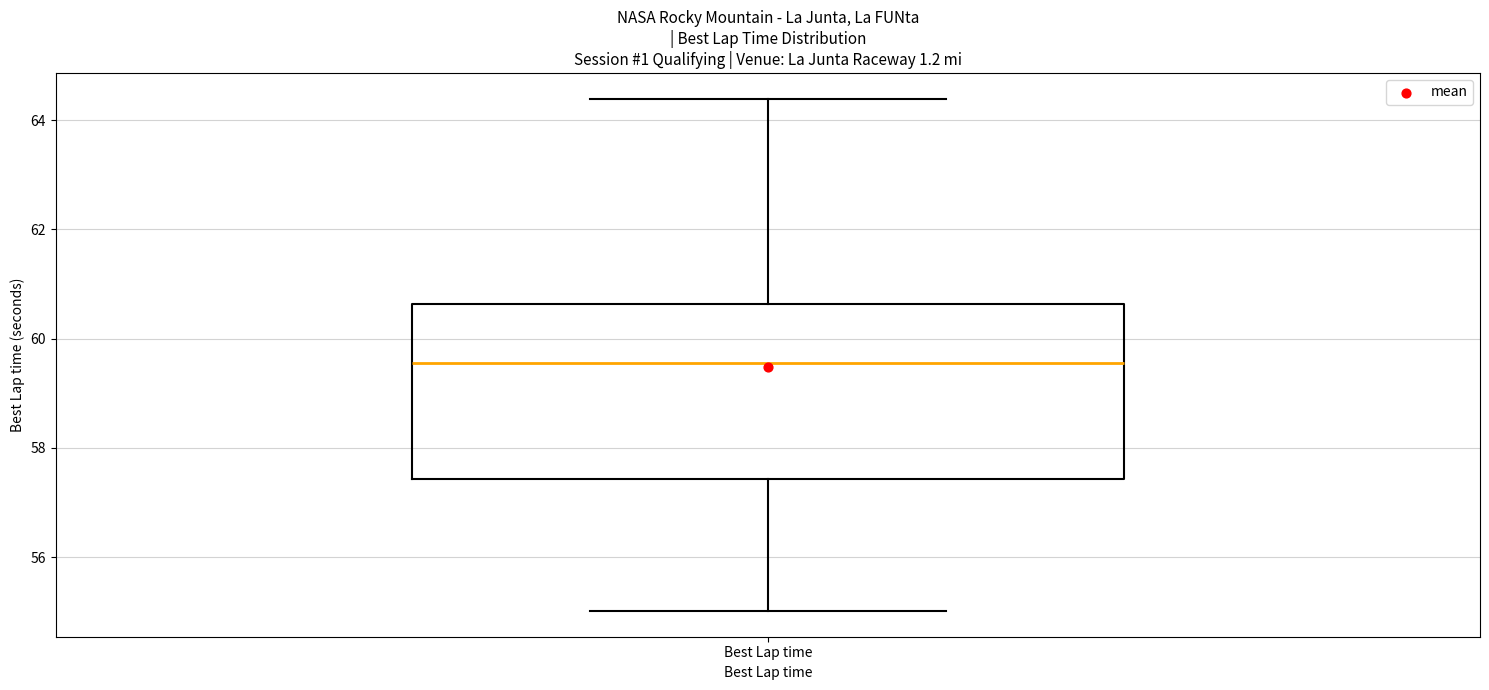

Transcribe this box plot: give where the median line is, the range the box spans, and where the two whiskers end, as read against the y-axis. The values are not printed on the chart, so give them approximately, as read against the axis.

median 59.6, box 57.4 to 60.6, whiskers 55.0 to 64.4